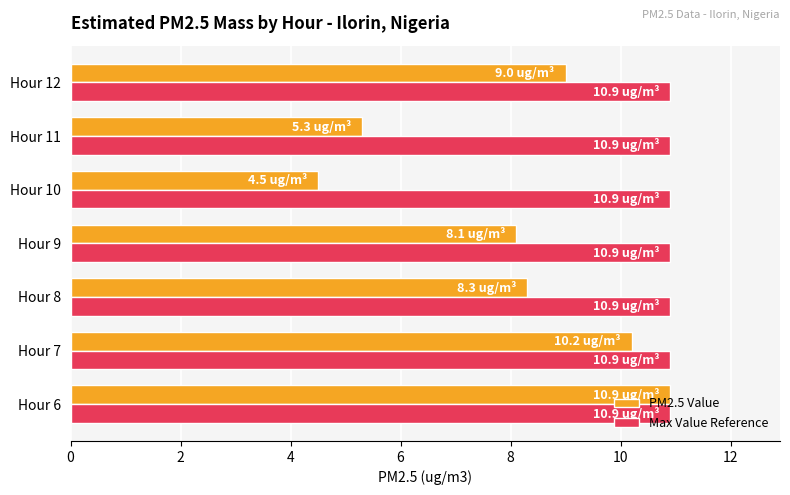

Which series has the largest range (max minus min)?

PM2.5 Value